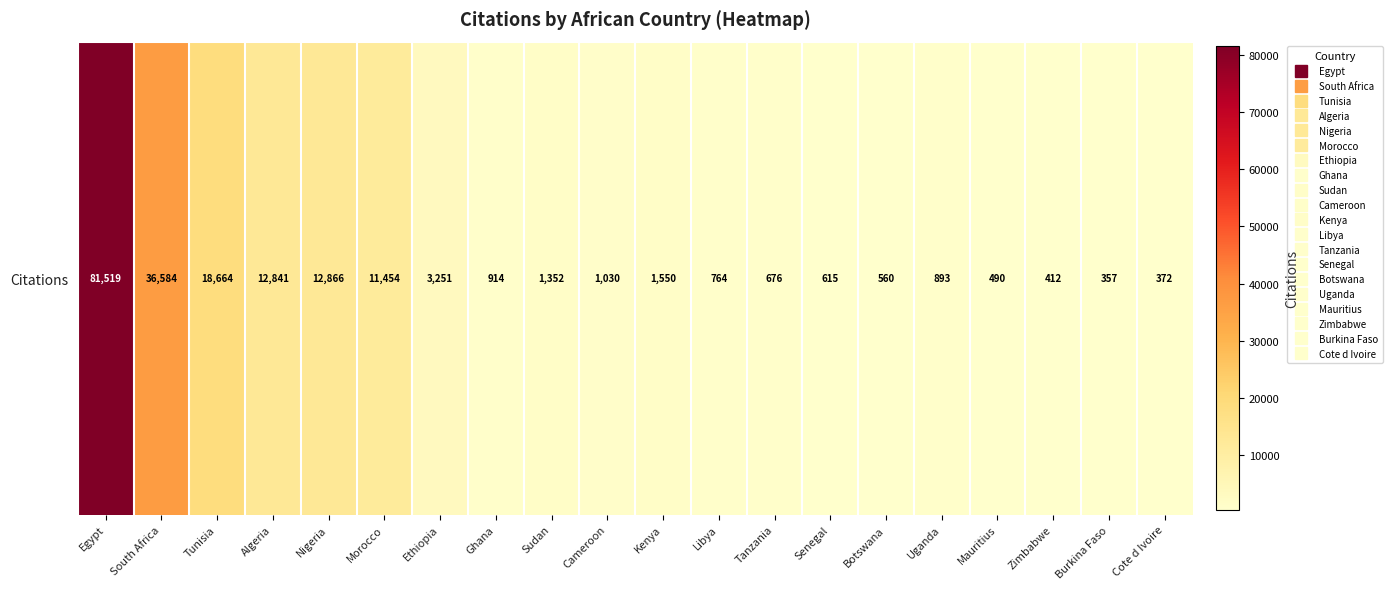

How many series are shown in this chart?

1